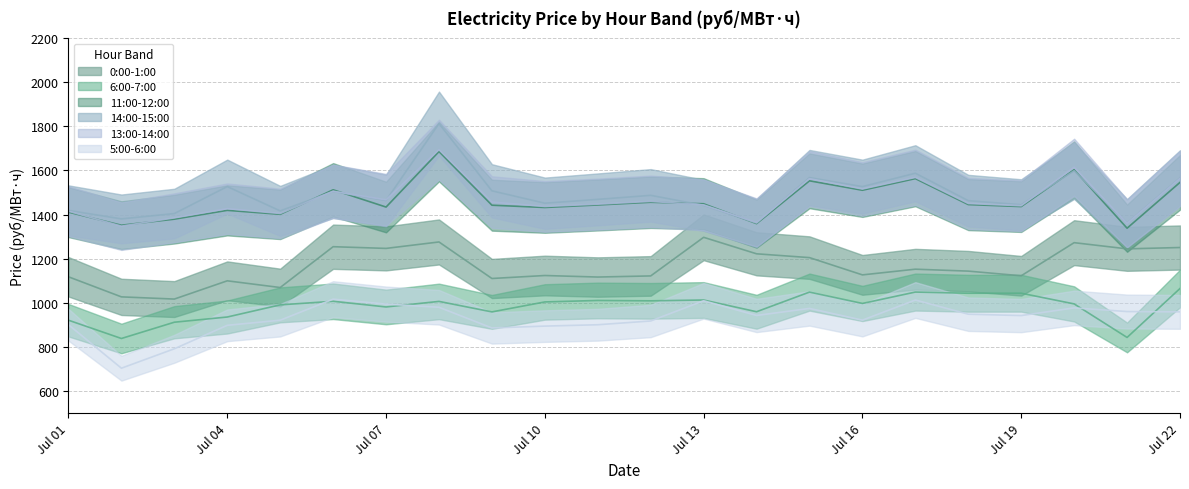

True or false: 14:00-15:00 has a value of 2394.4 at Jul 16.

False